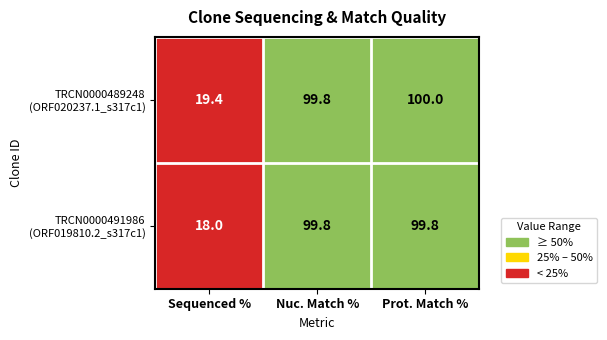

Which series changed the most between 0 and 2?

TRCN0000491986